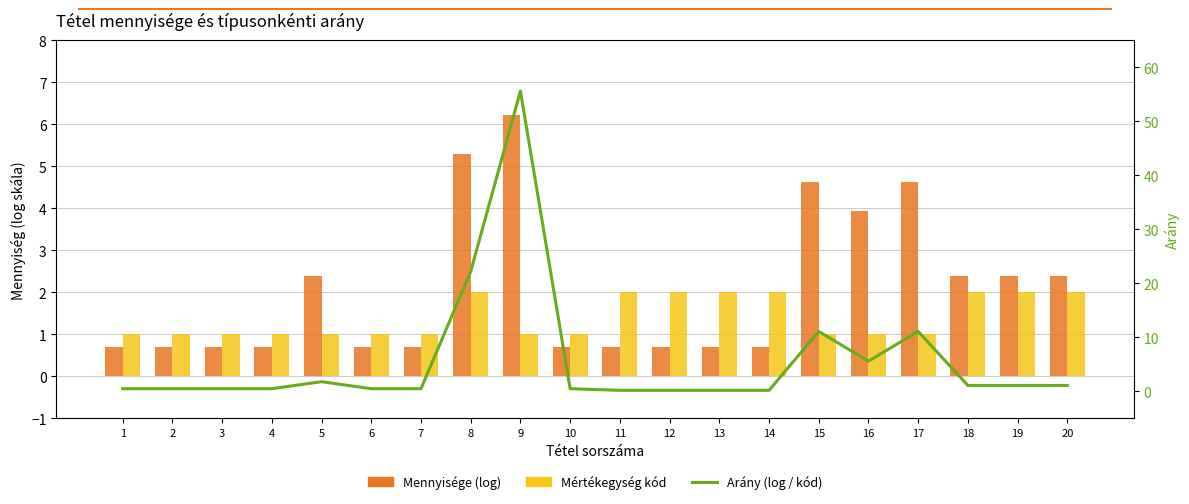

What is the sum of the Arány (log mennyiség / kód) values at 10 and 15?

11.6